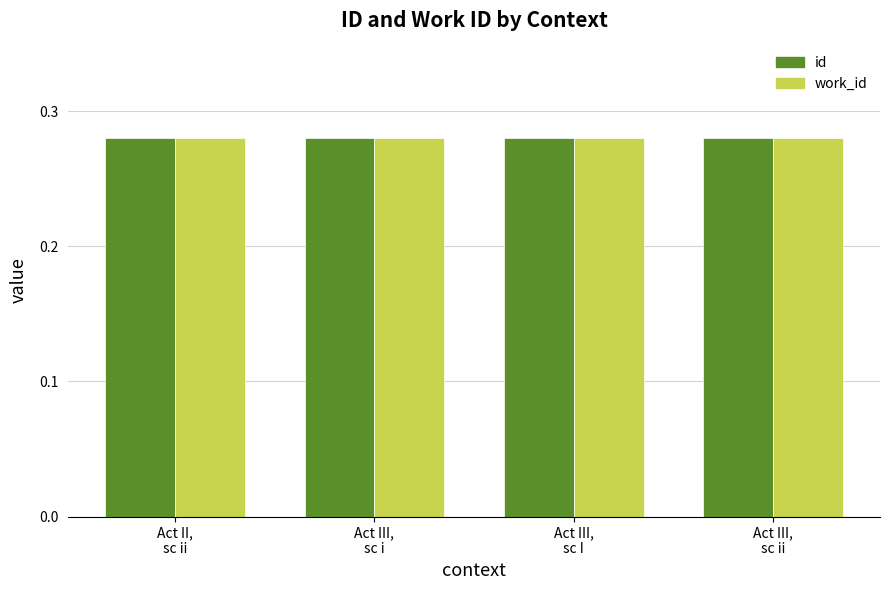

What is the sum of all id values?

1.1